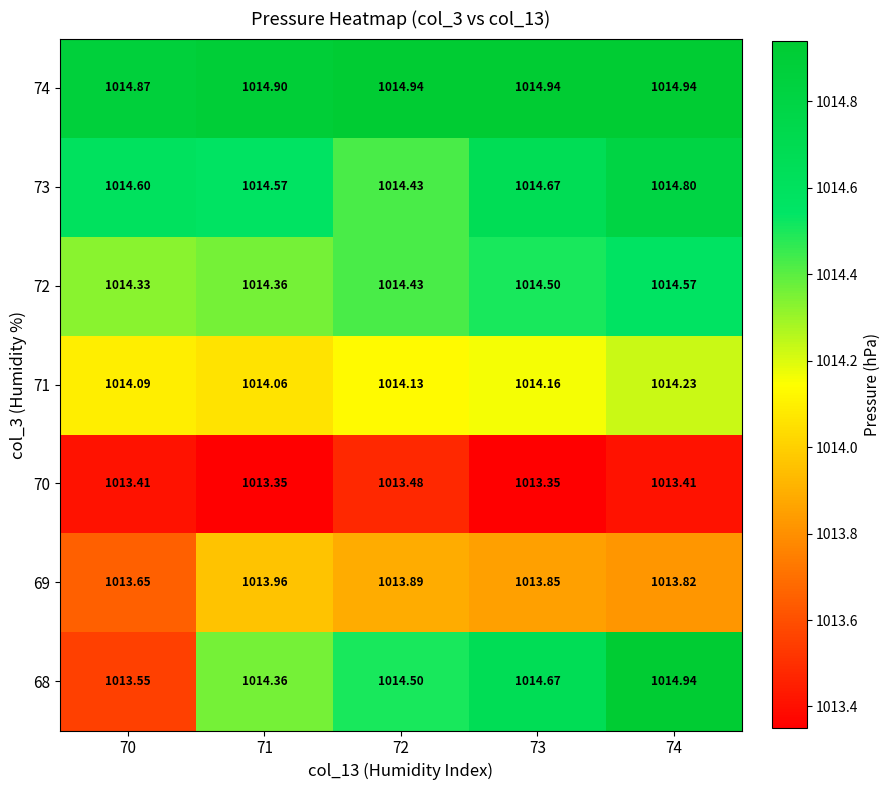

Is the value of 74 at 74 greater than the value of 68 at 72?

Yes